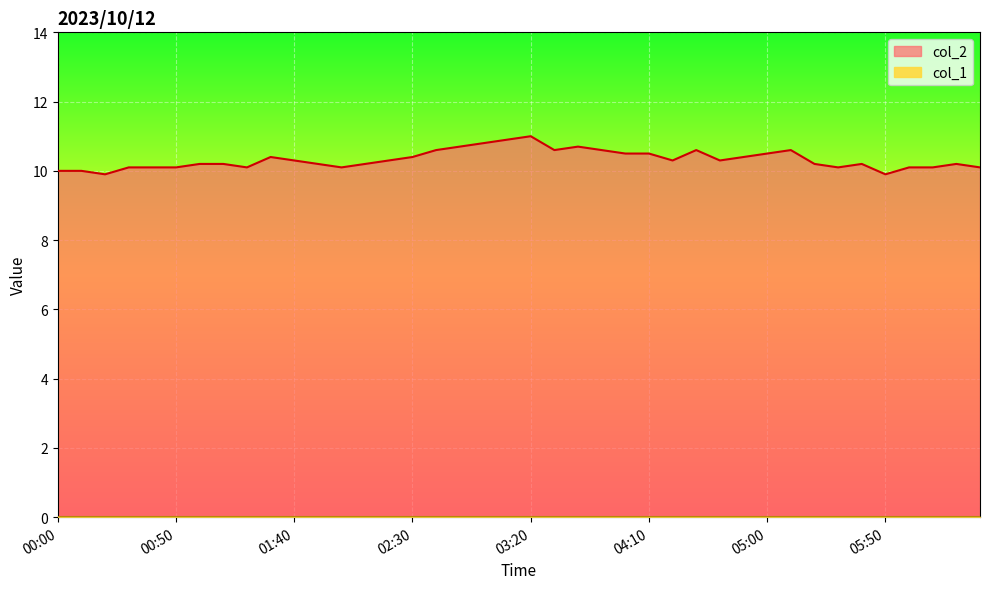

At which label is the value closest to 10?

00:00